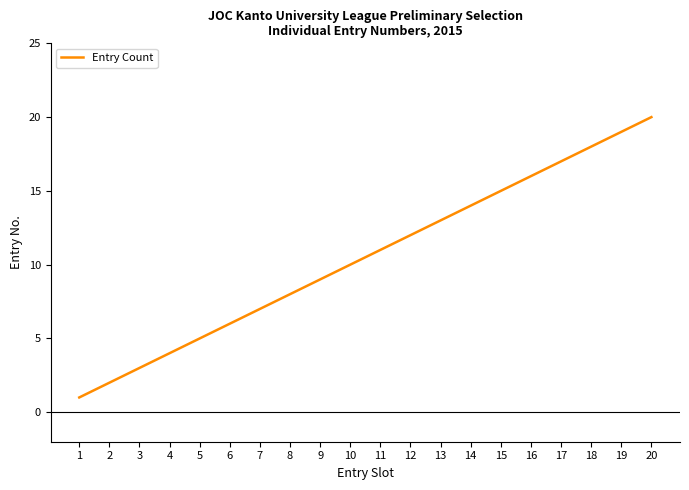

Is it true that the value at 8 is 8?

True